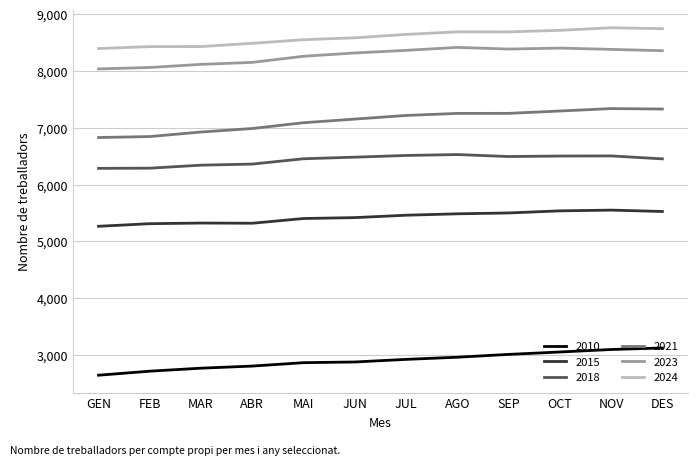

Is the value of 2024 at GEN greater than the value of 2023 at GEN?

Yes